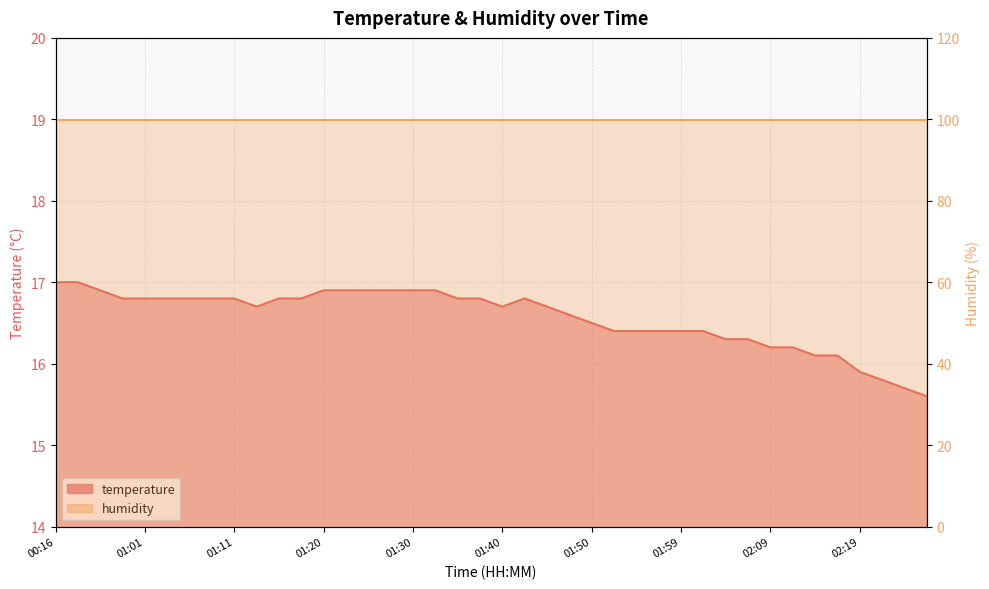

Read the value at 01:40.

16.7